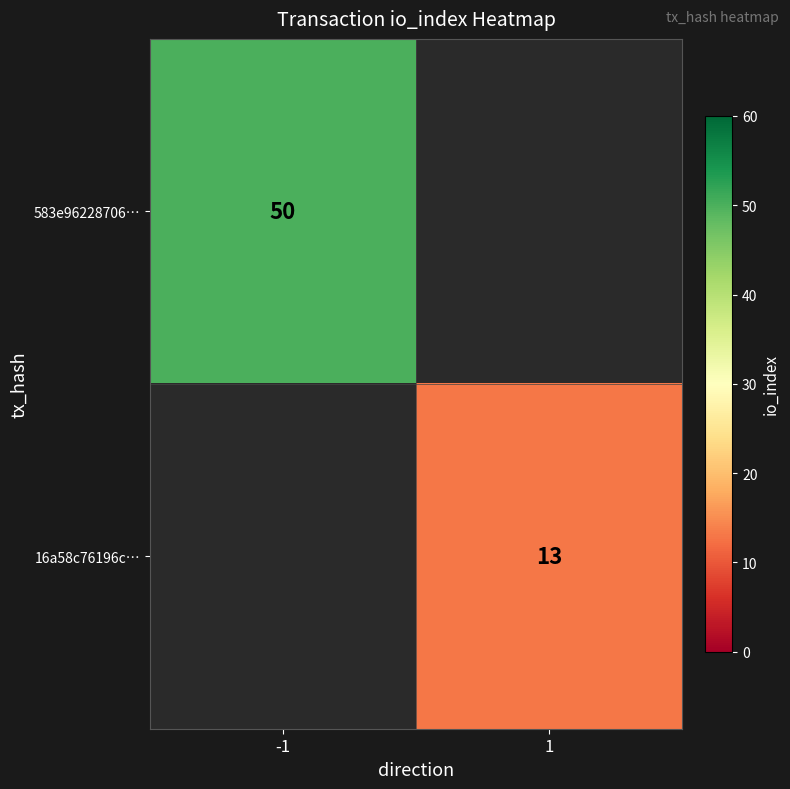

How many series are shown in this chart?

2